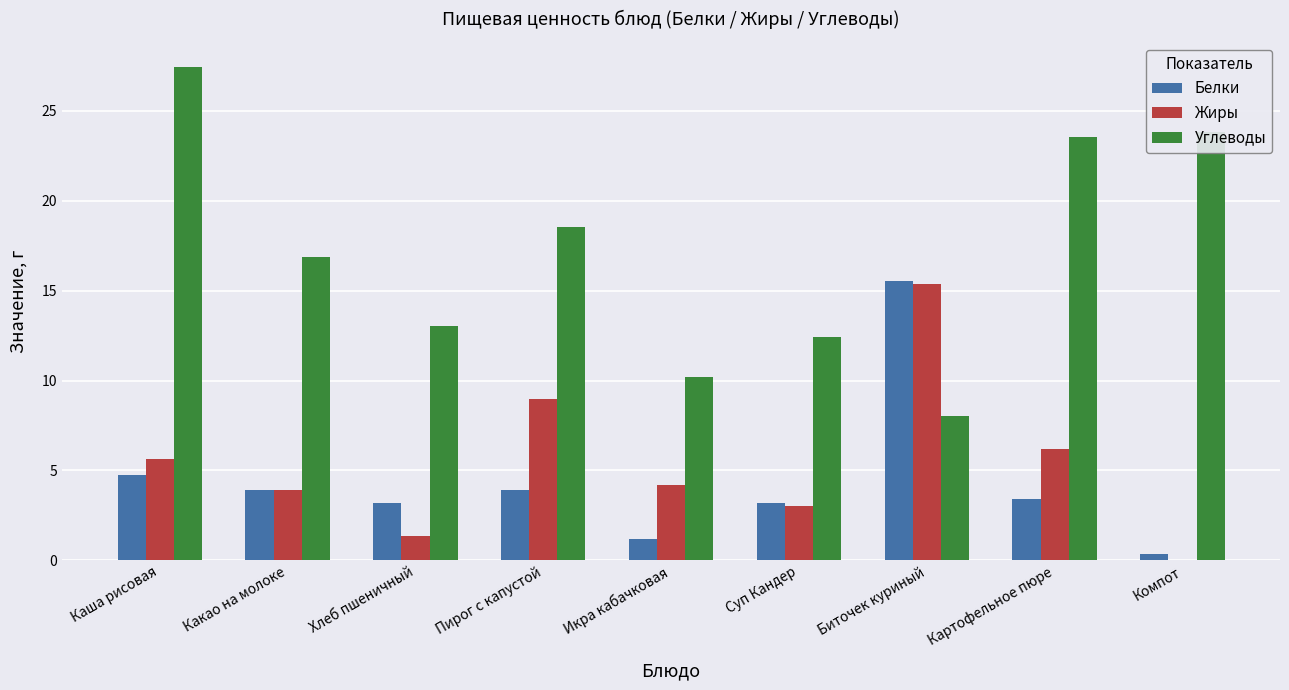

Is the value of Углеводы at Компот greater than the value of Белки at Картофельное пюре?

Yes